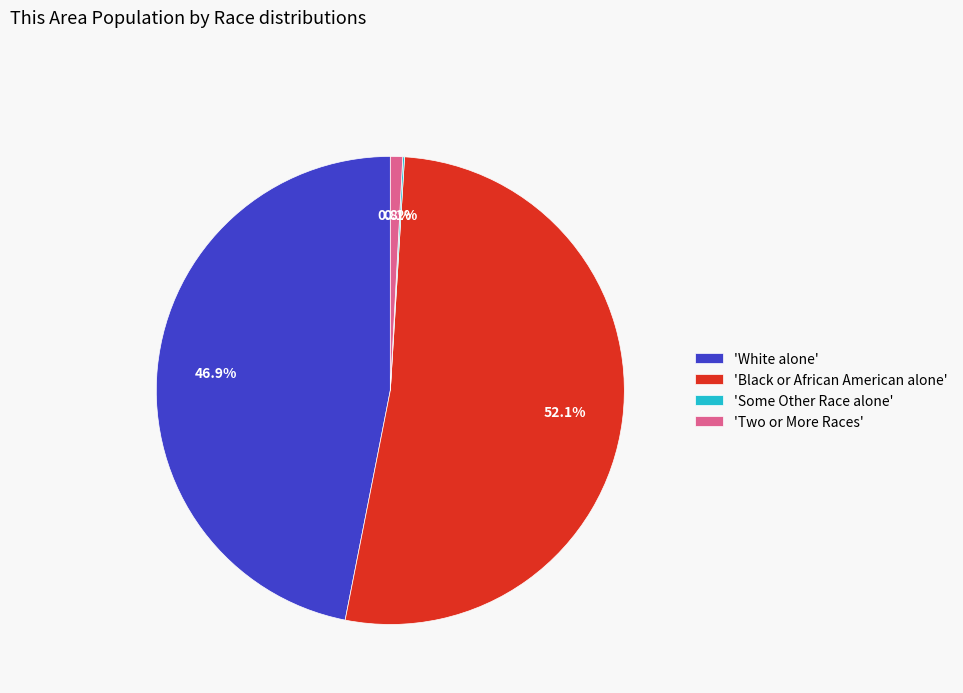

What is the majority slice?

'Black or African American alone'